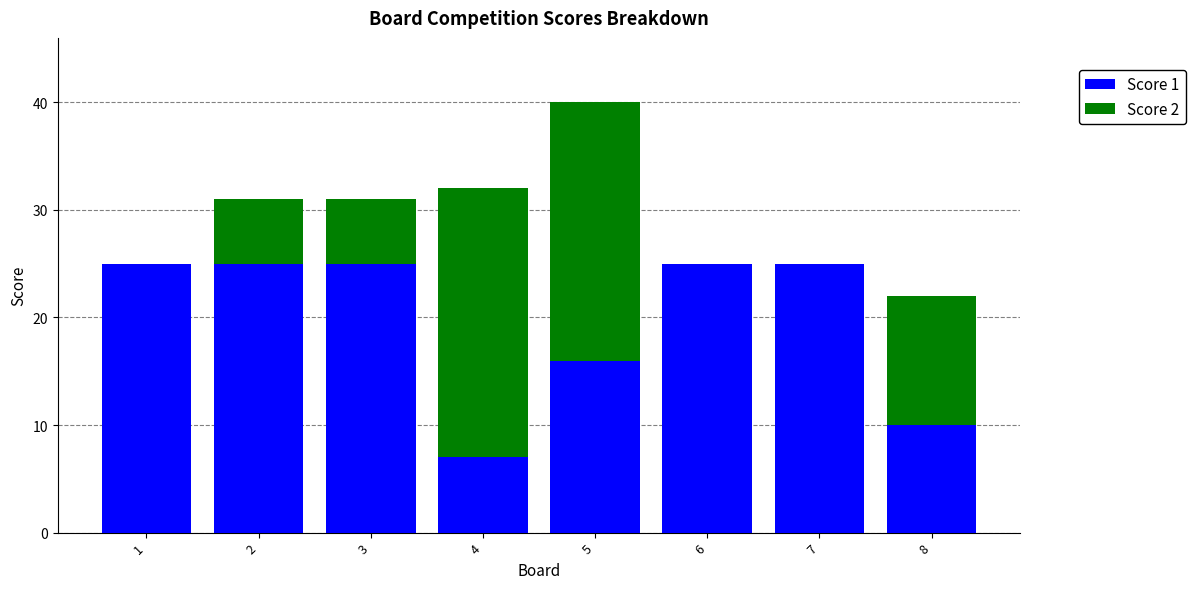

What is the difference between the Score 1 values at 4 and 3?

18